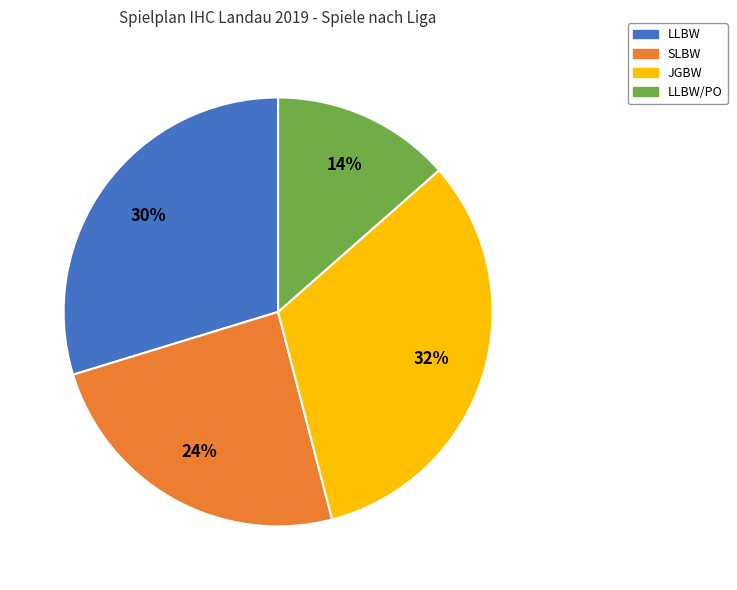

To the nearest percent, what is the average slice percentage?

25%